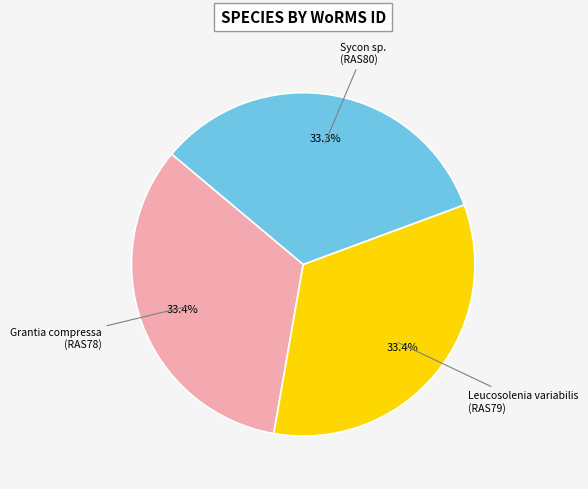

Is there any slice that represents more than half of the pie?

No